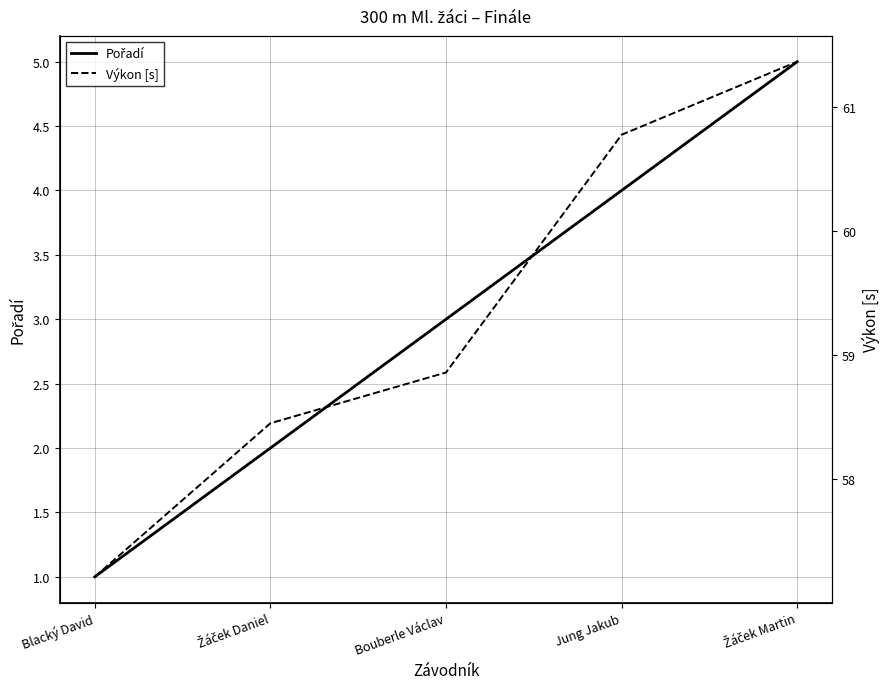

True or false: Pořadí and Výkon [s] cross at least once.

False